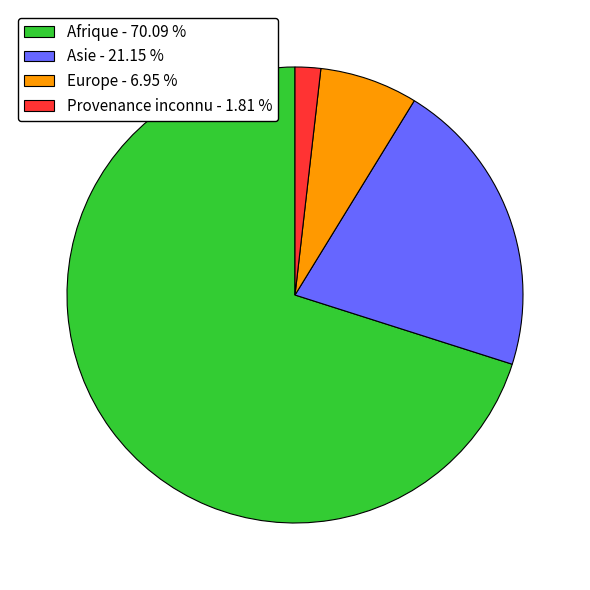

Is there a majority slice in this chart?

Yes